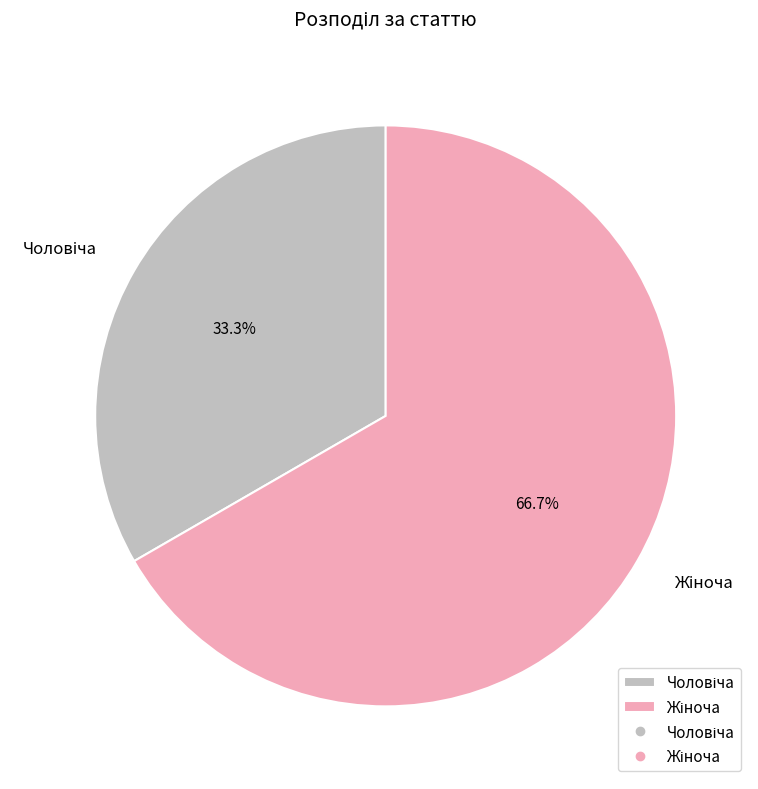

Is there any slice that represents more than half of the pie?

Yes